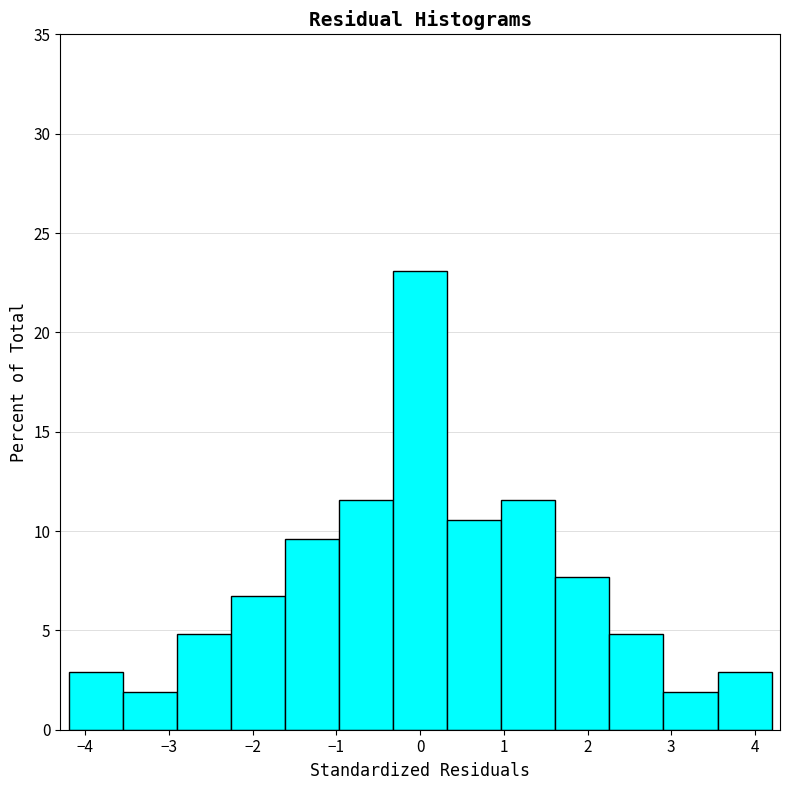

Reading left to right, list every bar in this chart as the range it spans on the x-axis followed by its height. Neither the bar edges nor the heights are printed on the chart, so give them approximately, as read against the axes.

-4.2 to -3.6: 3.0
-3.6 to -2.9: 2.0
-2.9 to -2.3: 5.0
-2.3 to -1.6: 6.5
-1.6 to -1.0: 9.5
-1.0 to -0.3: 11.5
-0.3 to 0.3: 23.0
0.3 to 1.0: 10.5
1.0 to 1.6: 11.5
1.6 to 2.3: 7.5
2.3 to 2.9: 5.0
2.9 to 3.6: 2.0
3.6 to 4.2: 3.0